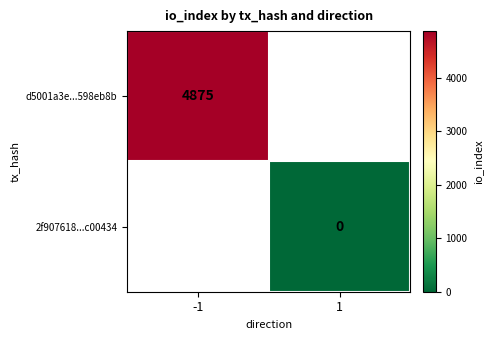

What is the minimum value for d5001a3e...598eb8b?

4875.0